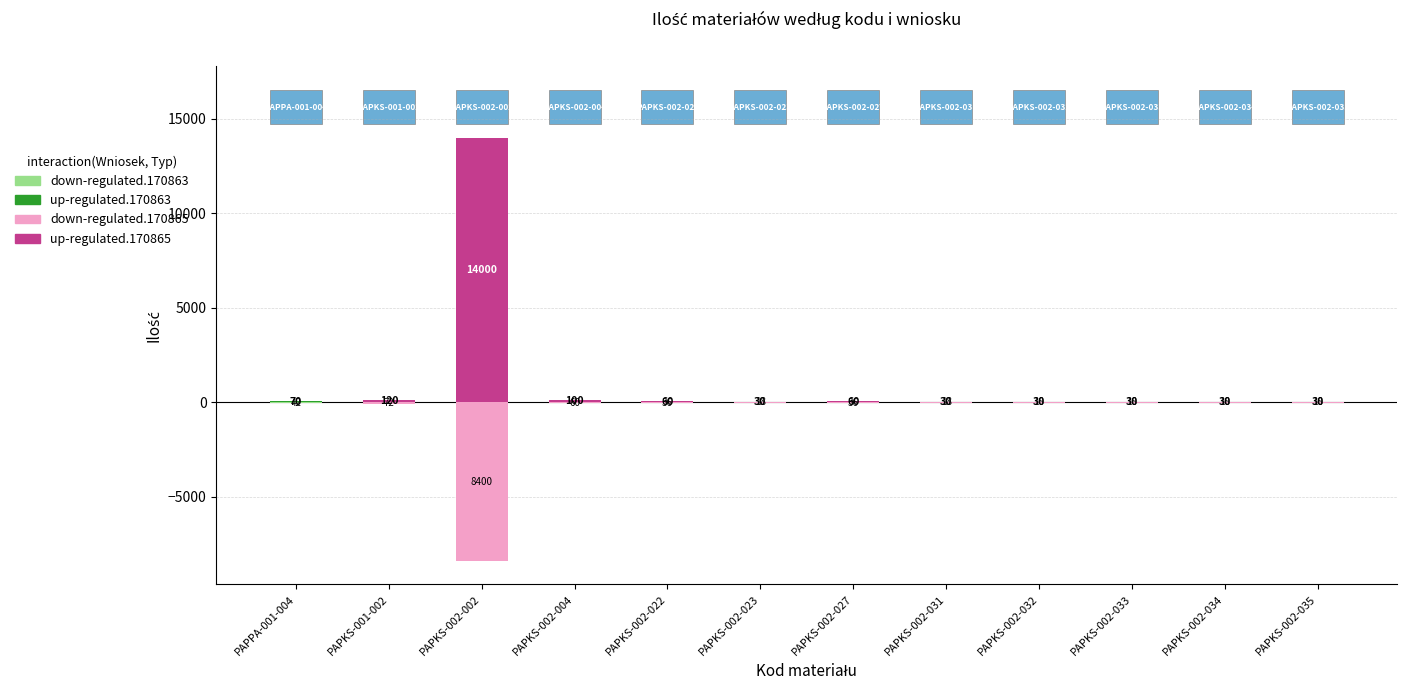

What is the sum of the down-regulated values at PAPKS-002-023 and PAPKS-002-022?

-54